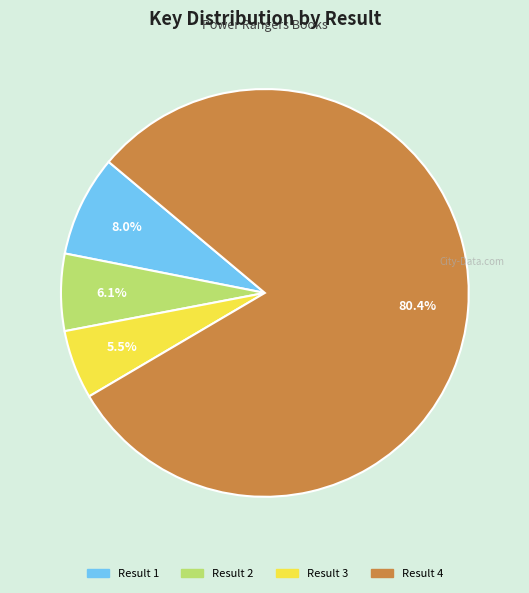

Is there a majority slice in this chart?

Yes